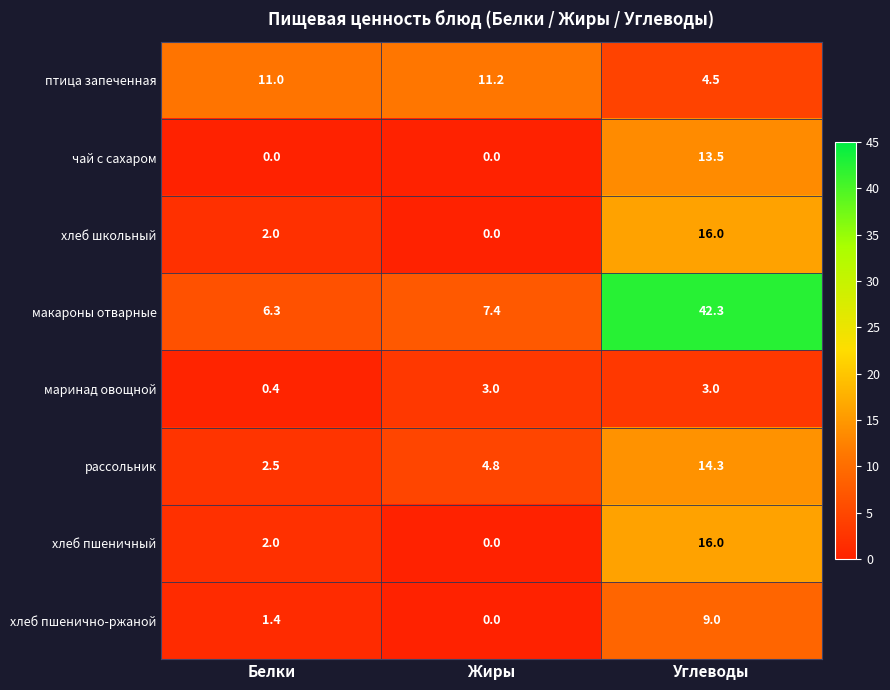

Which series has the widest spread of values?

макароны отварные